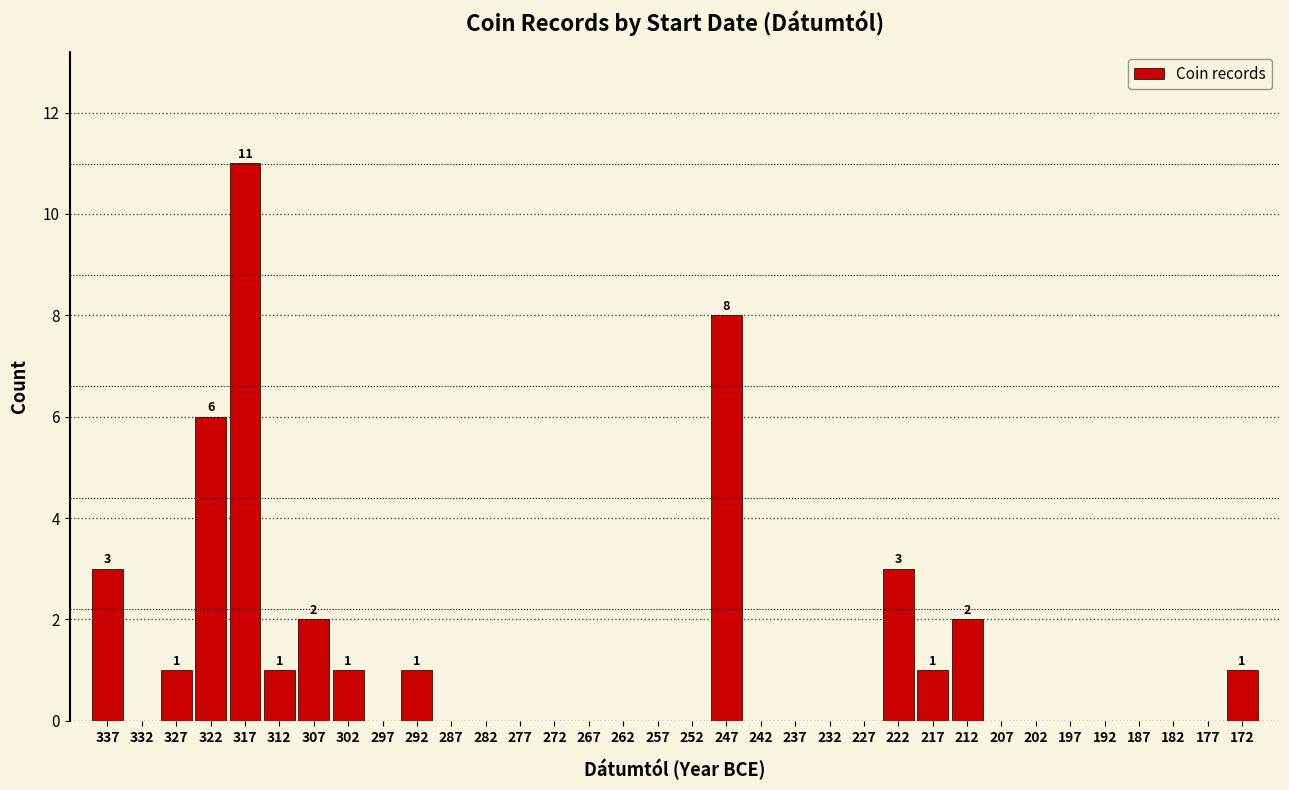

Which category has the highest value across all series?

317